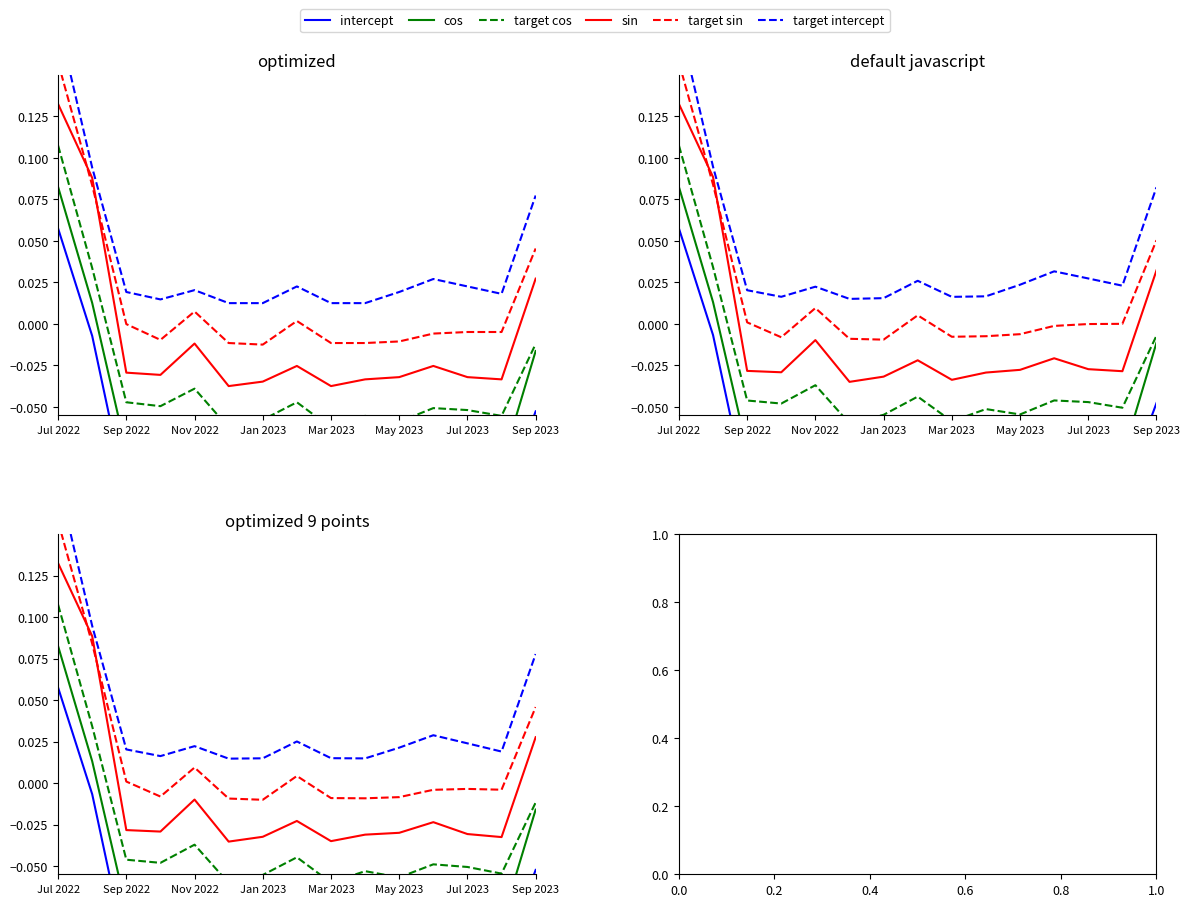

At how many categories does at least one series exceed 0?

15